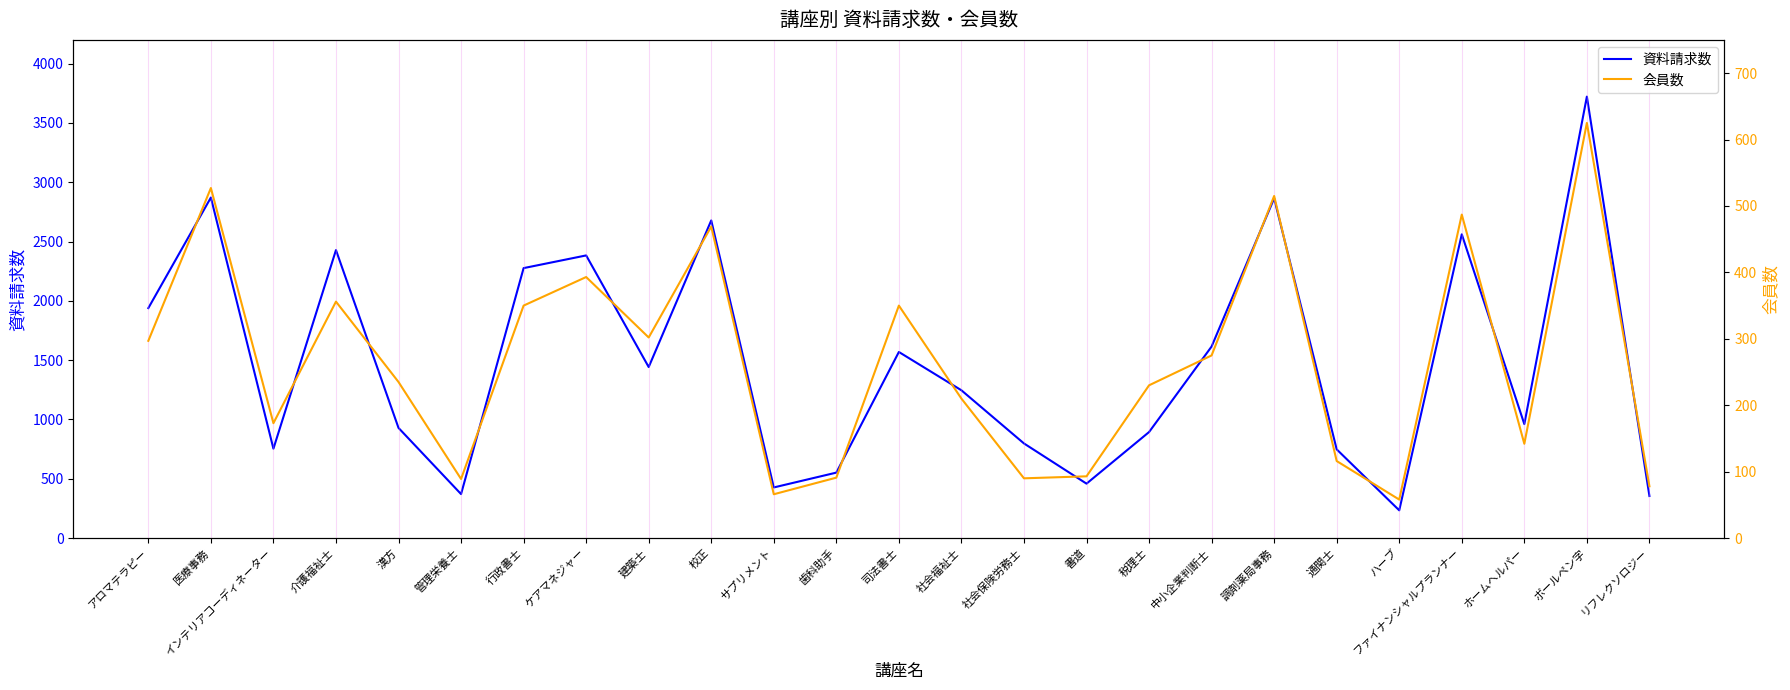

List the series in order of their peak value, lowest first.

会員数, 資料請求数